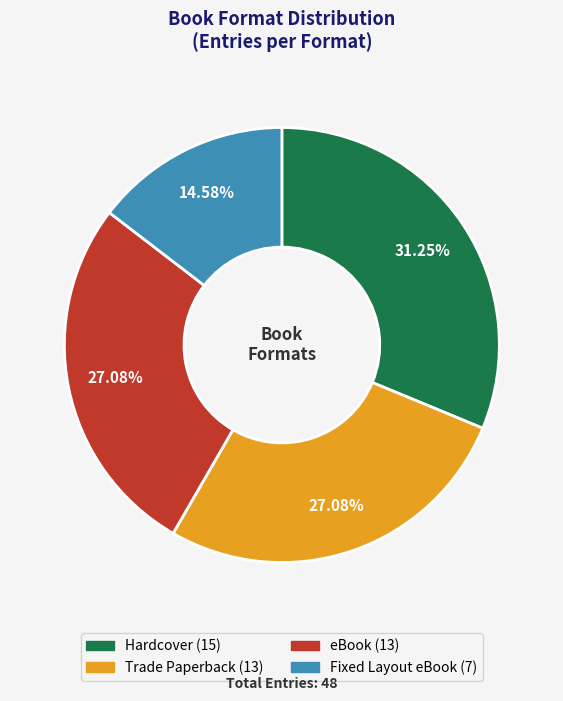

How many slices are in this pie chart?

4